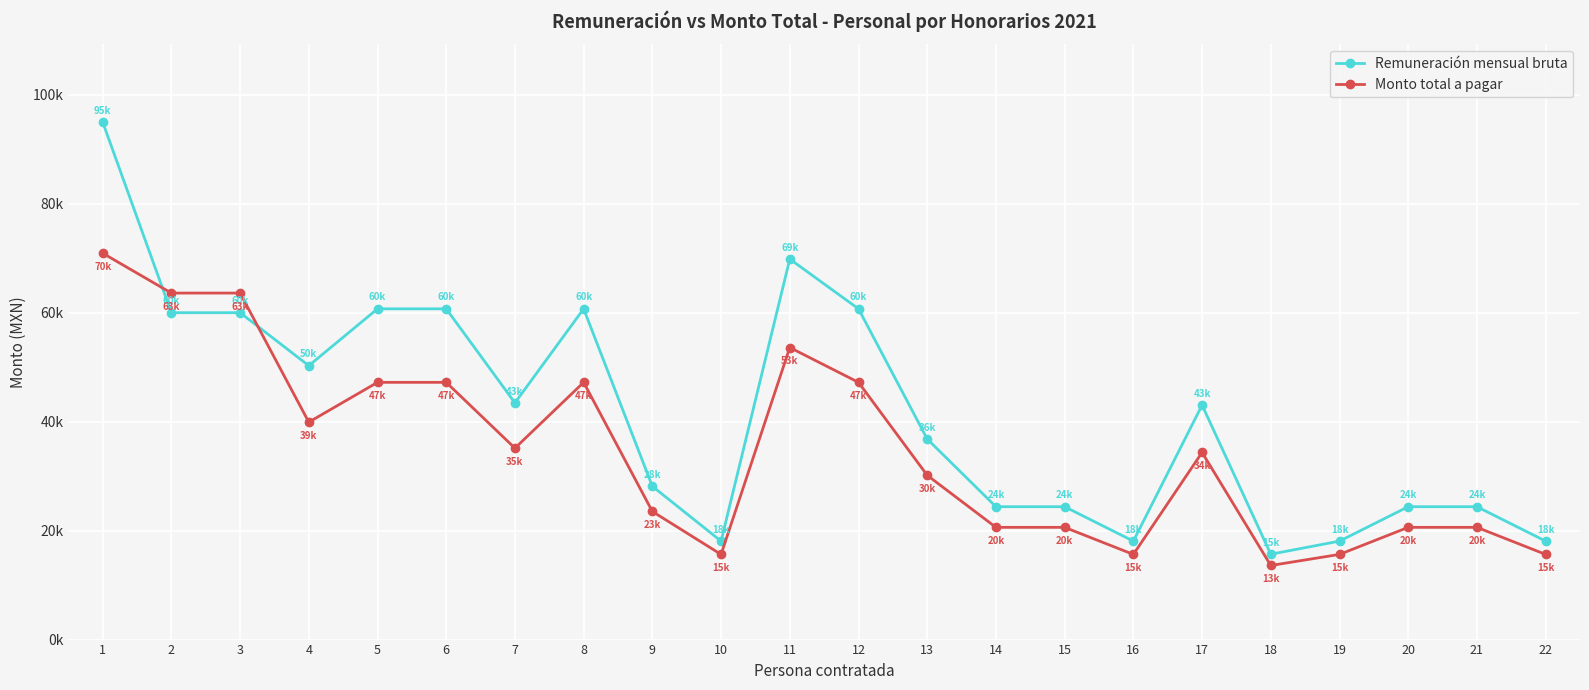

What are all the series names shown in the legend?

Remuneración mensual bruta, Monto total a pagar